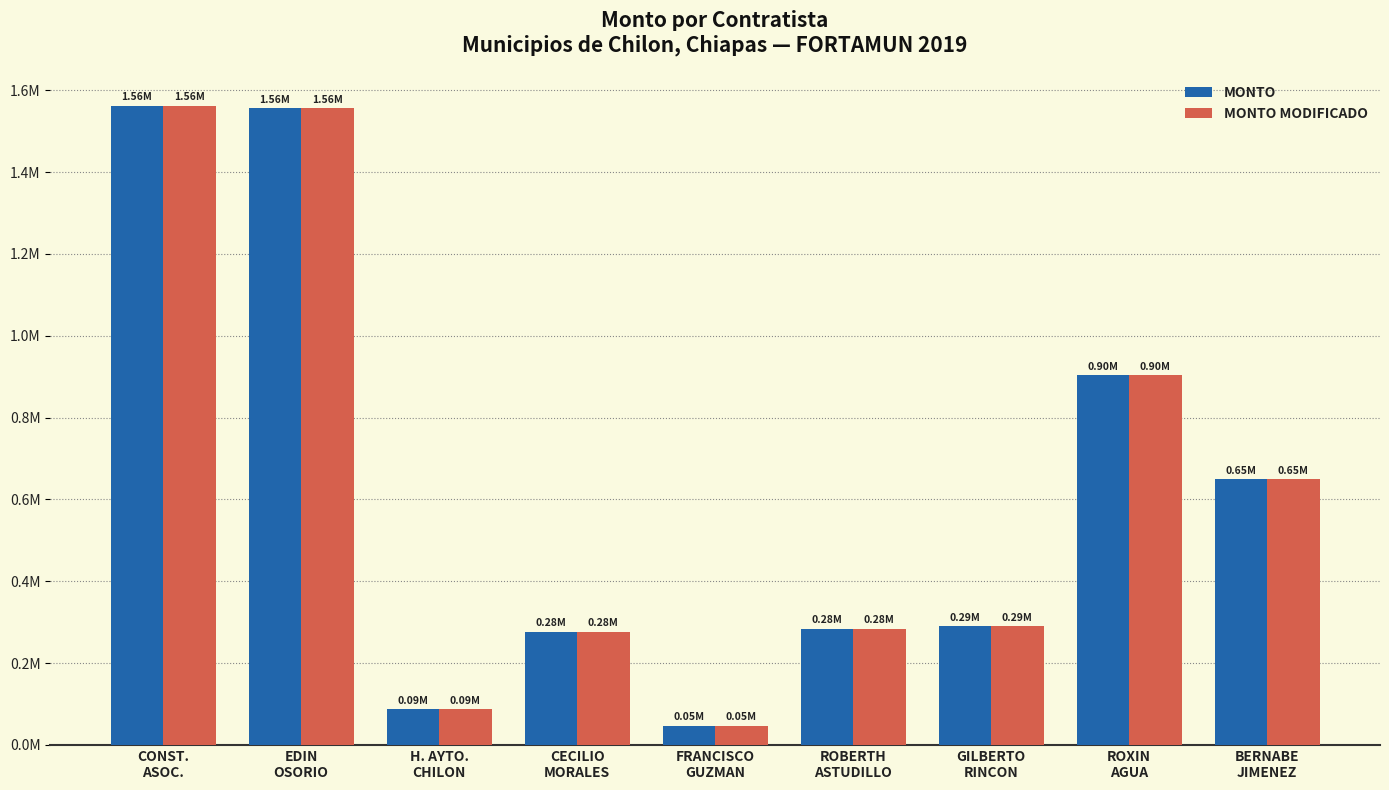

What is the difference between the MONTO values at CONST.
ASOC. and ROXIN
AGUA?

658990.5